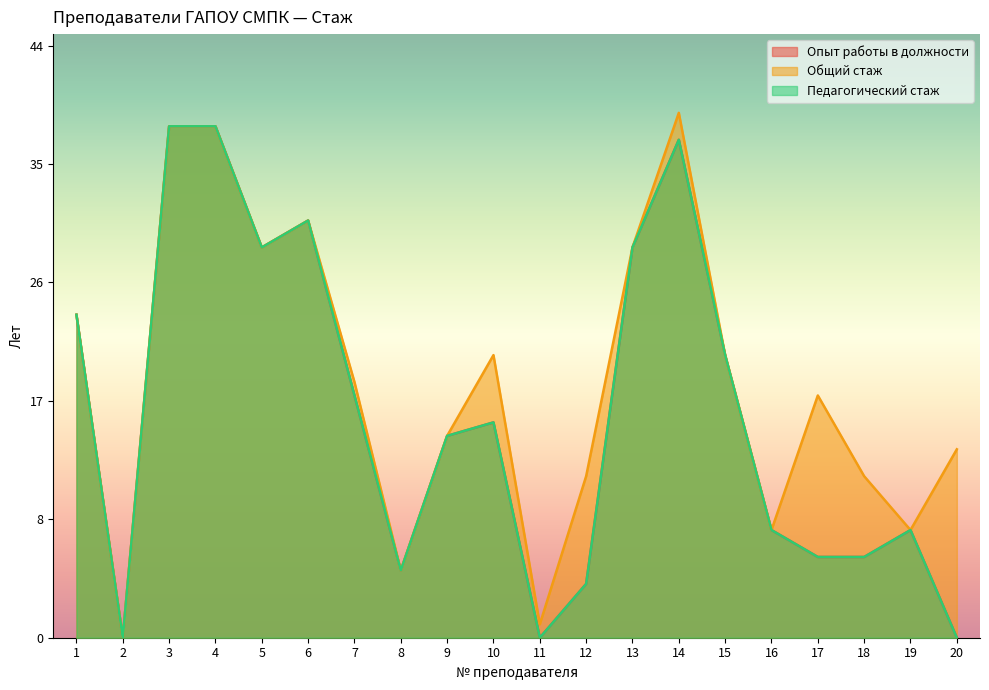

True or false: Опыт работы в должности and Общий стаж intersect in this chart.

False